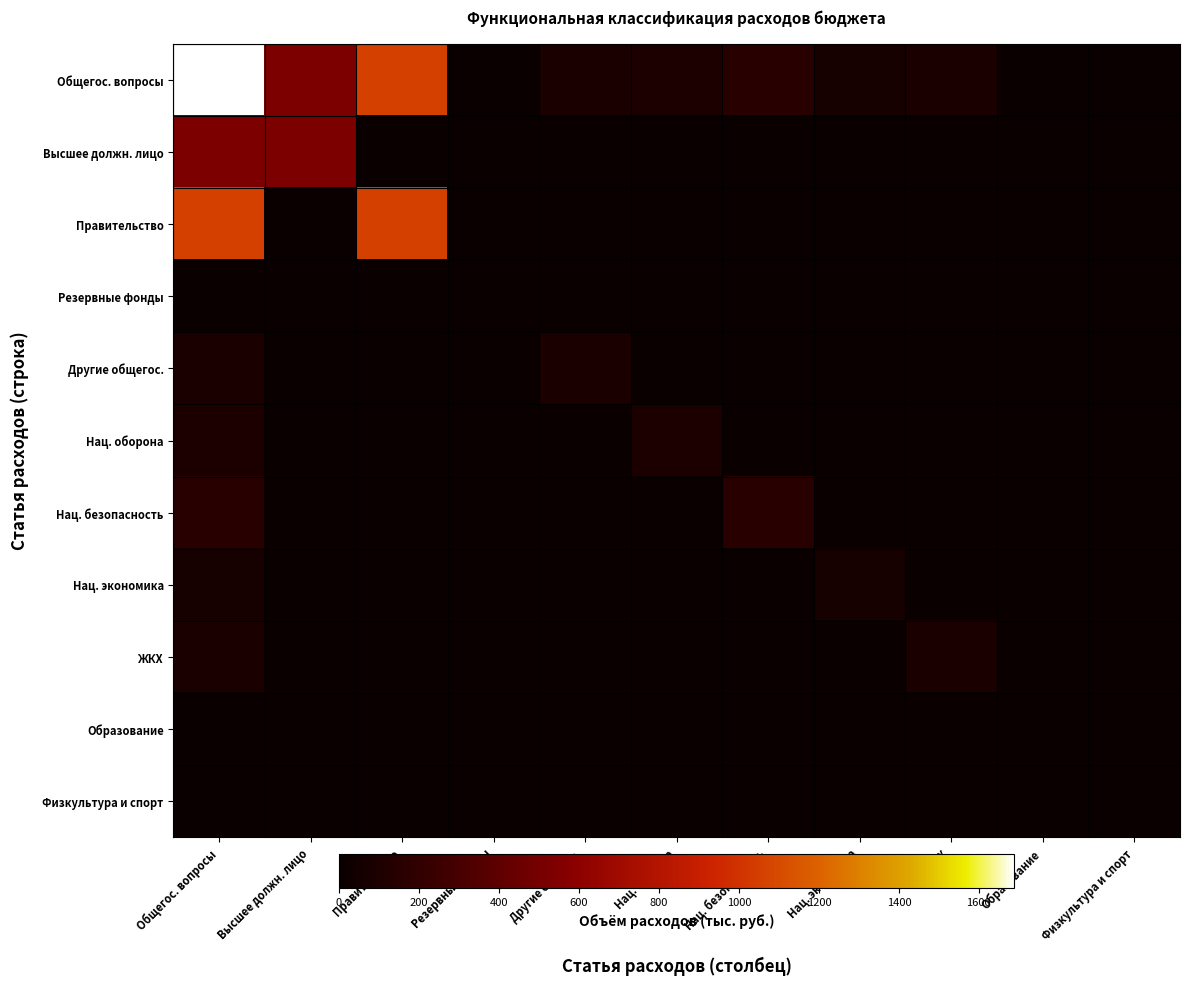

Which series has the largest total across all categories?

Общегос. вопросы